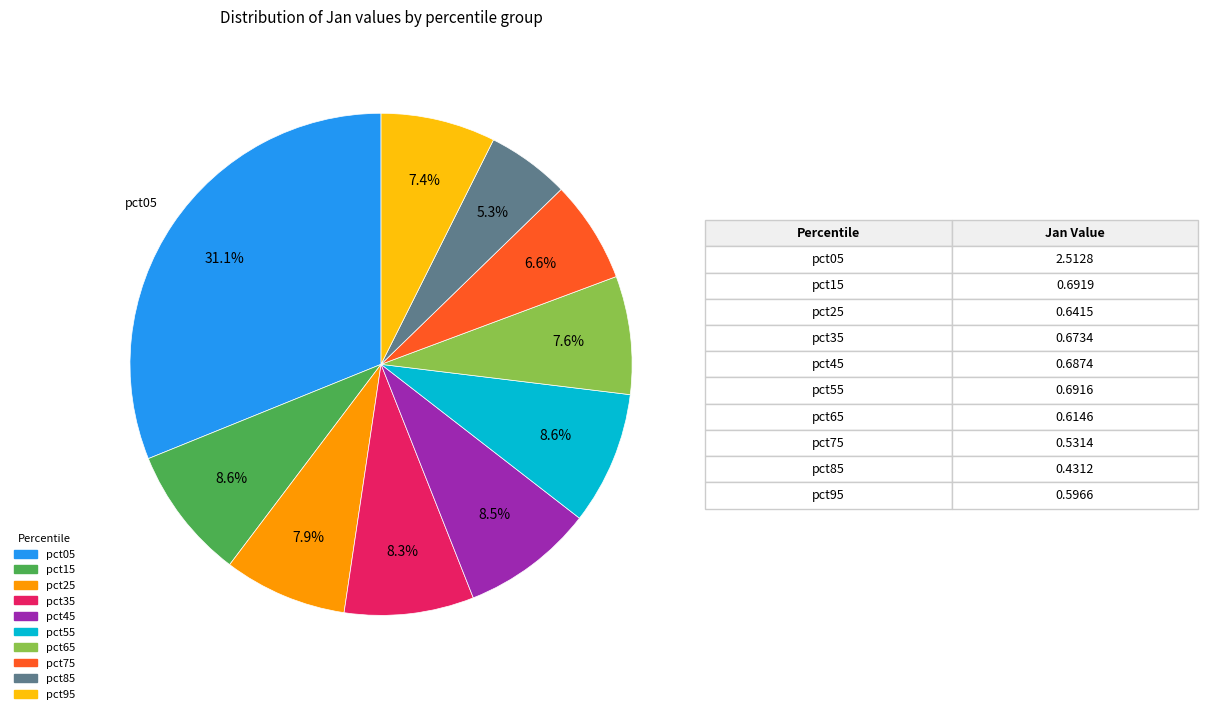

Which category has the biggest portion of the pie?

pct05